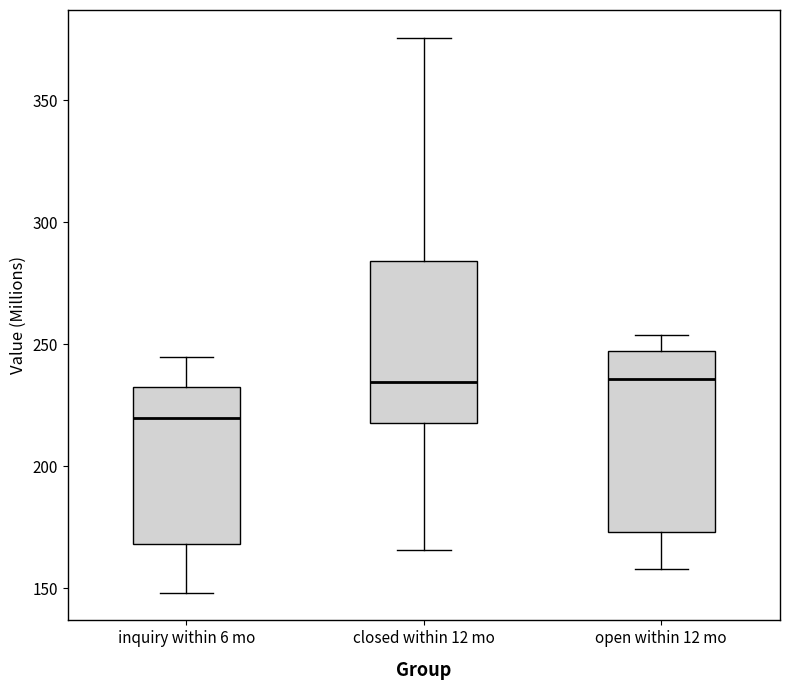

Which box is the tallest, from its lower edge to its upper edge?

open within 12 mo